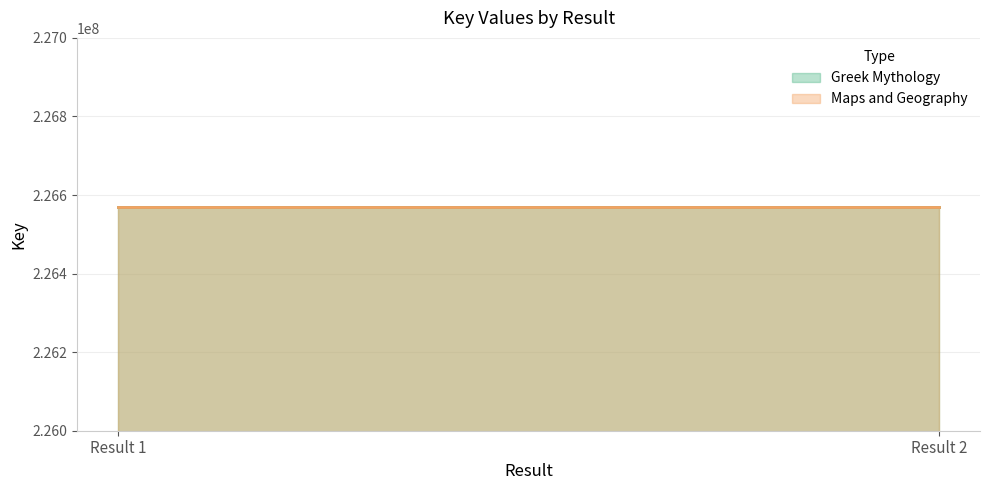

Reading left to right, extract all data points from this chart.

Greek Mythology: 226569623	226569623
Maps and Geography: 226569055	226569055